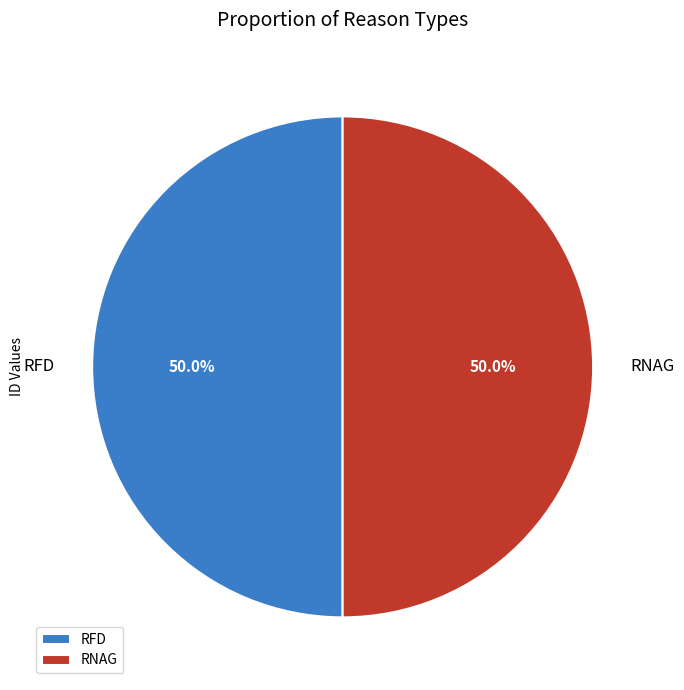

True or false: RNAG accounts for 61% of the total.

False